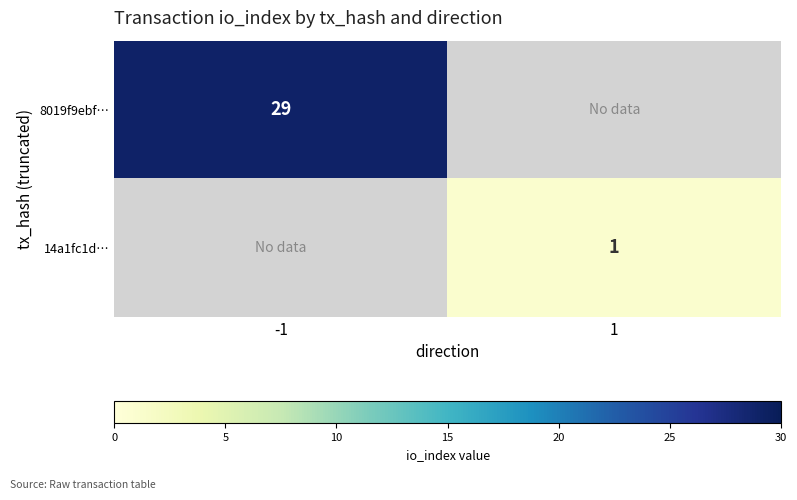

The 14a1fc1d… series shows 0 at 1. True or false?

False